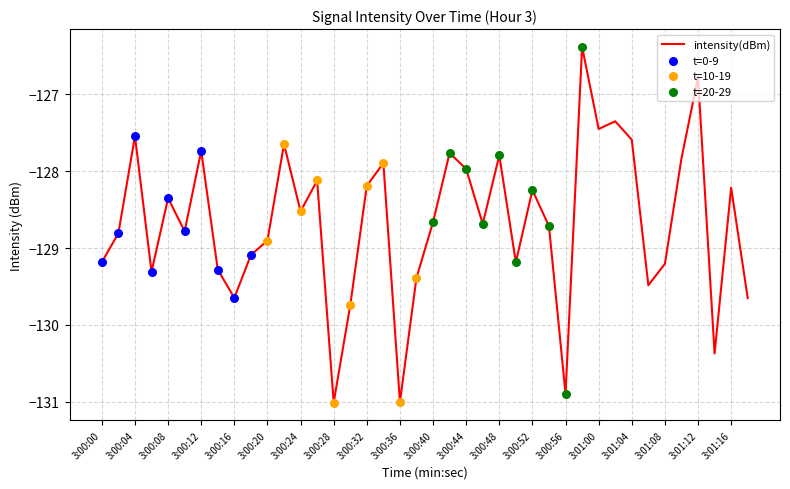

What is the difference between the maximum and minimum values?

4.6